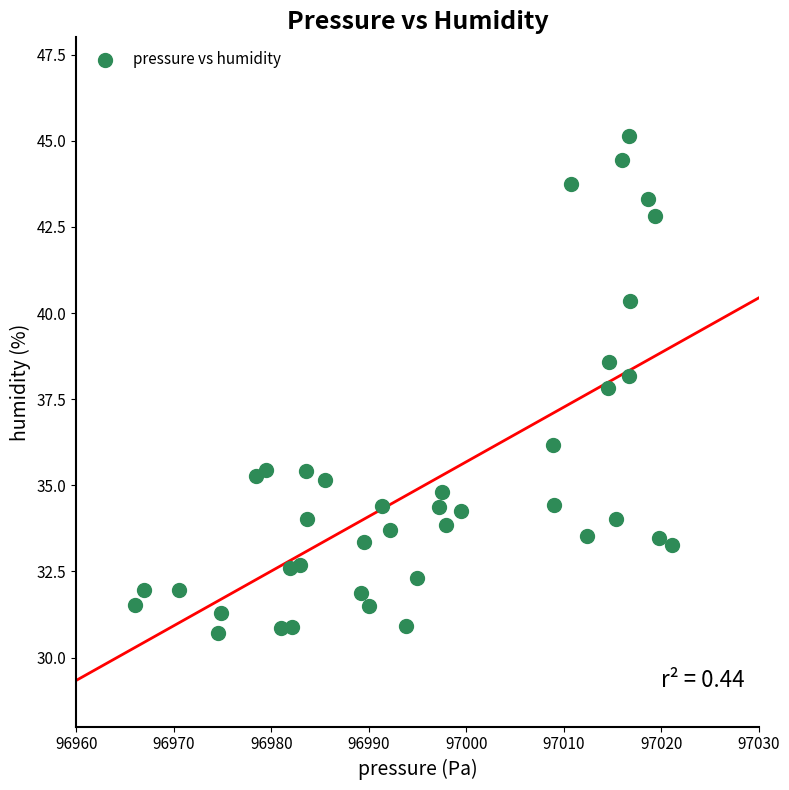

What is the range of Y values (max minus min)?

14.4